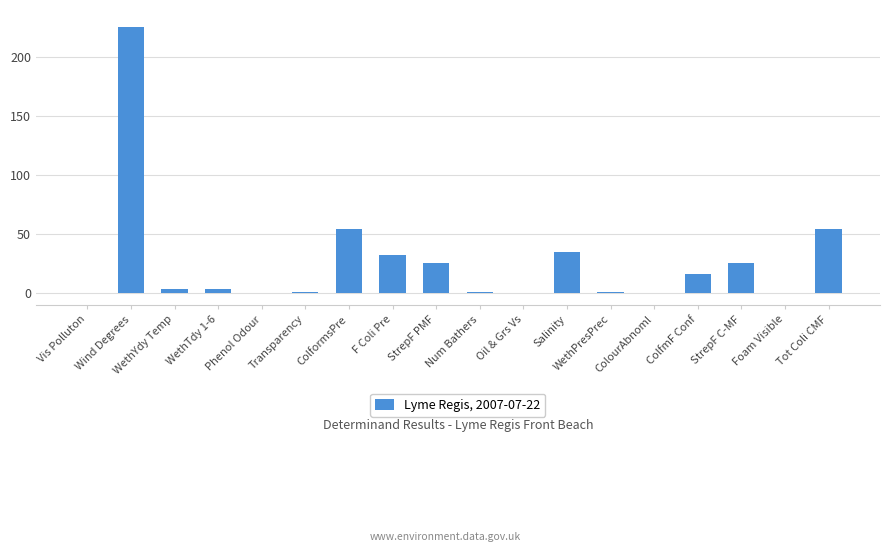

What is the greatest value displayed?

225.0